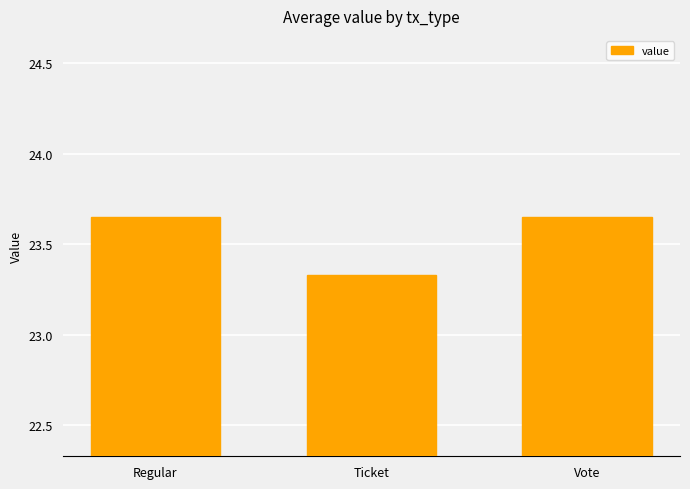

Are the bars horizontal?

No